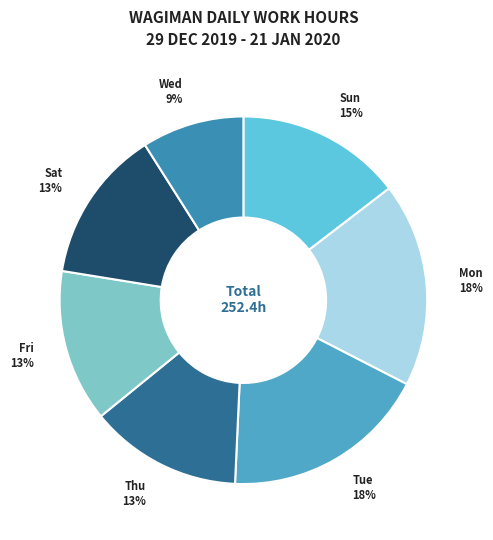

What is the smallest slice in the pie chart?

Wed